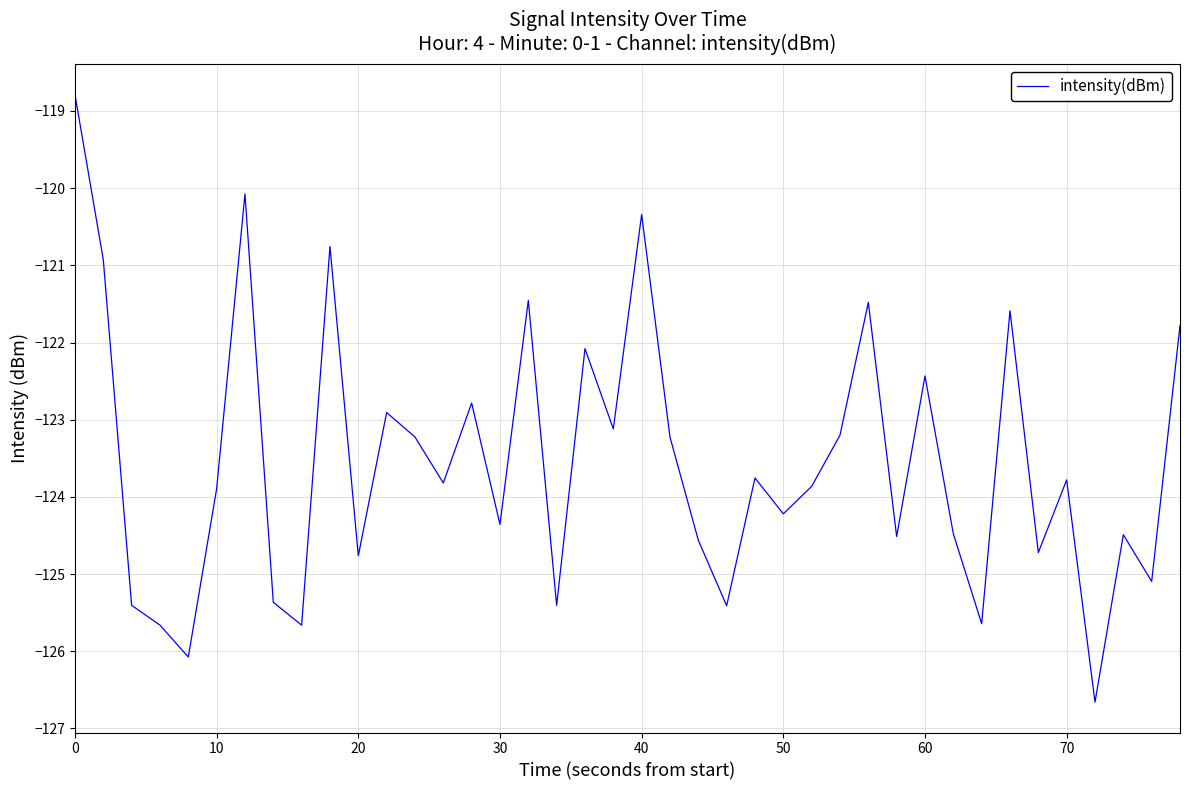

What is the sum of all values?

-4941.7